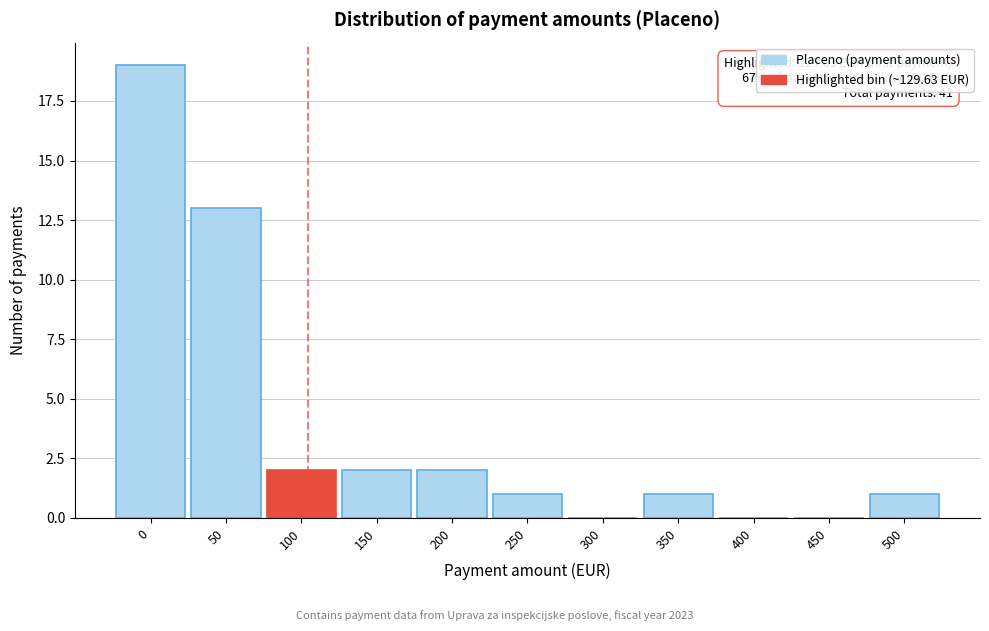

Reading right to left, transcribe all the data shown in this chart.

500=1	450=0	400=0	350=1	300=0	250=1	200=2	150=2	100=2	50=13	0=19